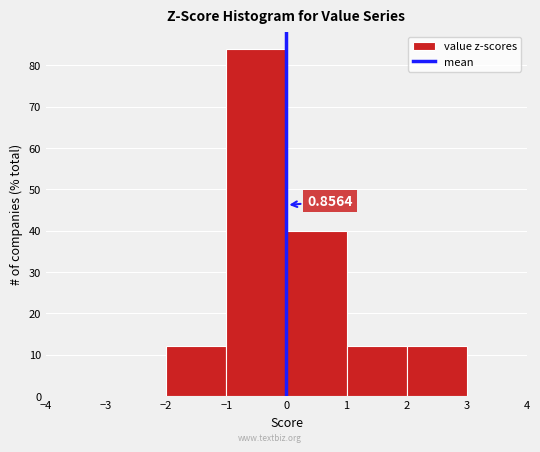

Over which range of the x-axis is the bar tallest?

-1 to 0